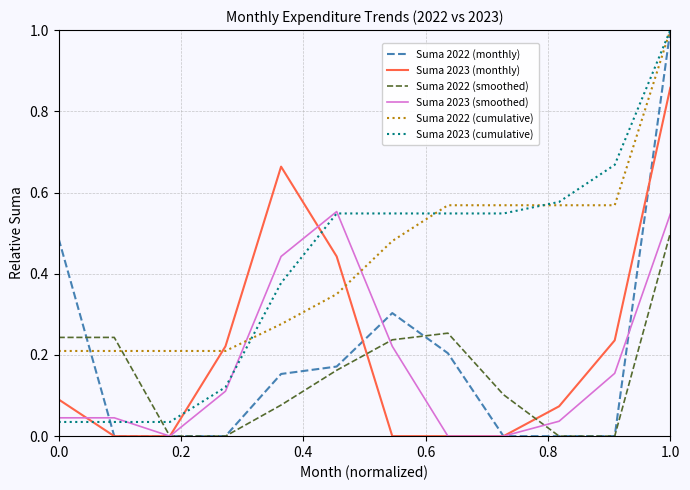

Which series has the largest range (max minus min)?

Suma 2022 (monthly)